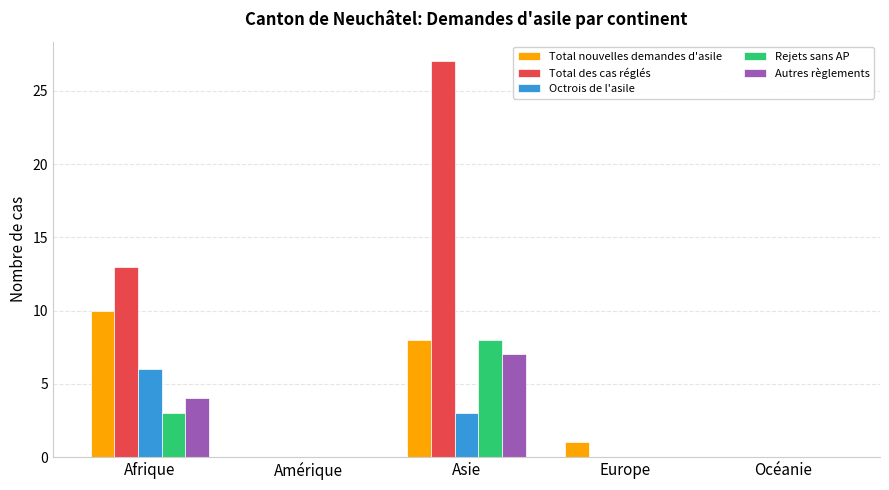

What is the spread (max minus min) of values at Afrique?

10